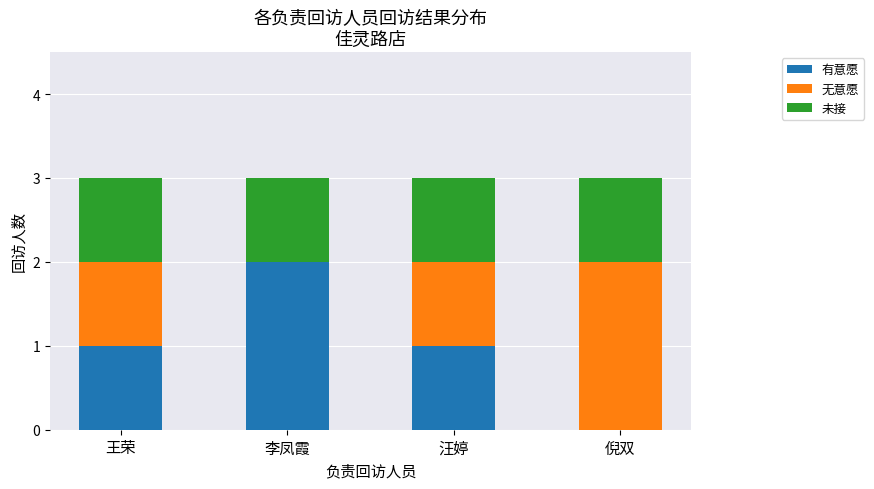

Does the chart contain stacked bars?

Yes